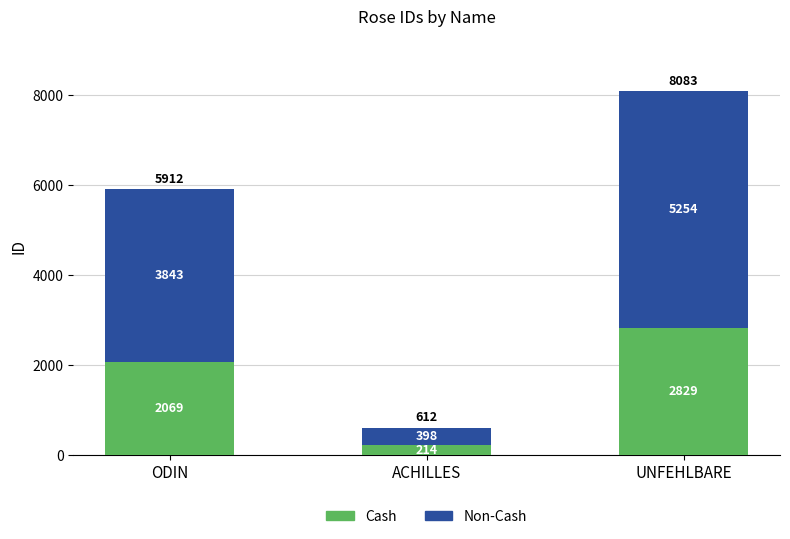

Count the Cash values in the range 214 to 2829.

3